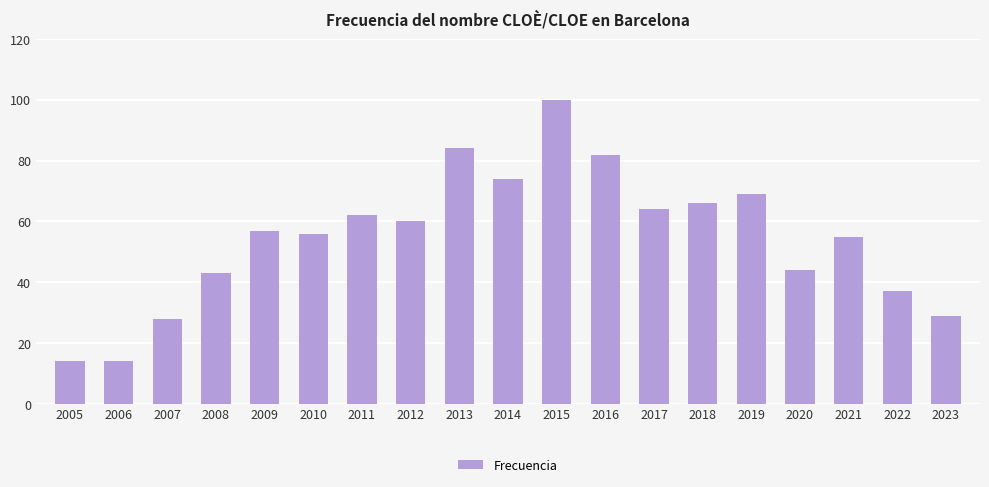

Is it true that the value at 2005 is 14?

True